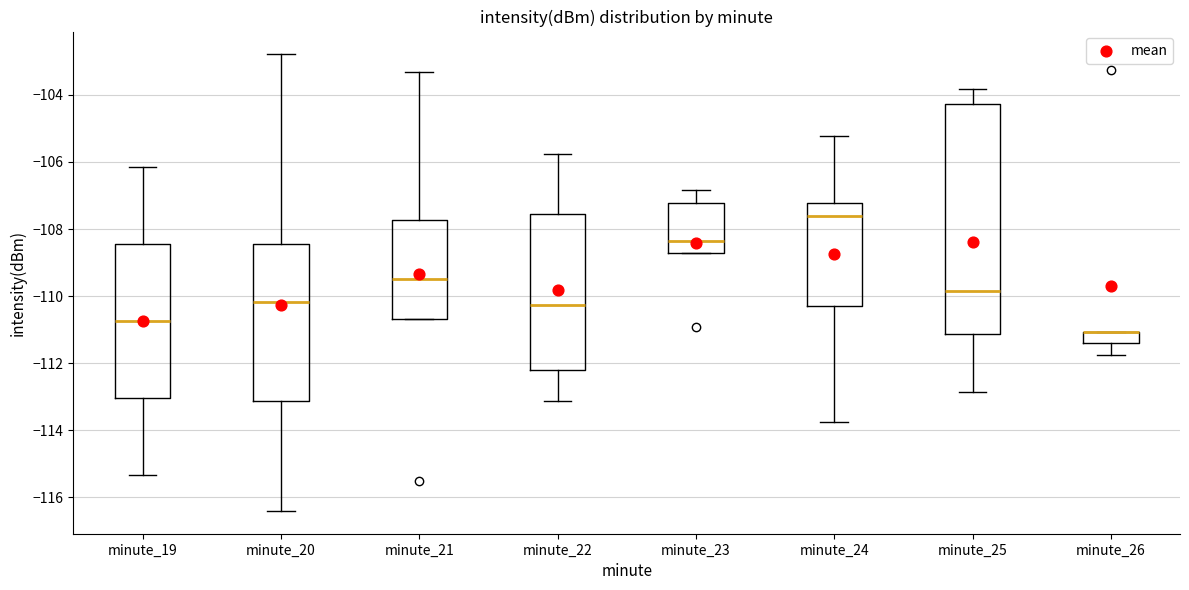

Where does the upper whisker of the box for minute_23 end on the y-axis? The values are not printed on the chart, so give them approximately, as read against the axis.

-106.8